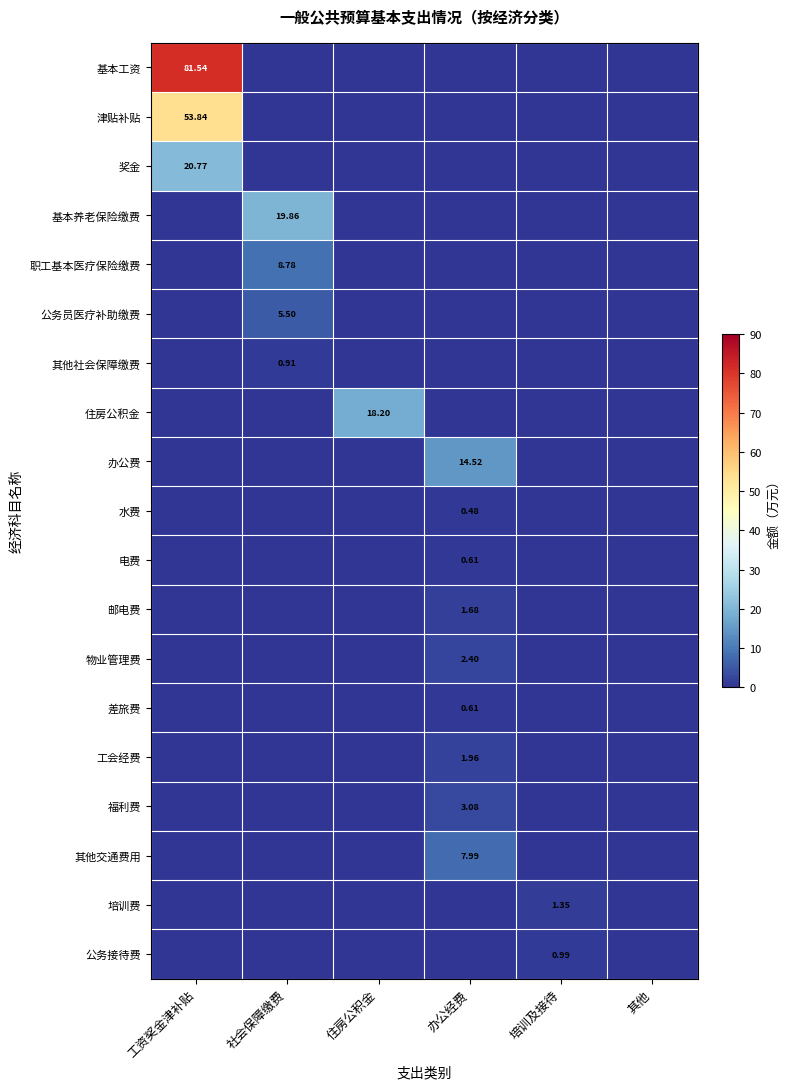

Is the value of 奖金 at 工资奖金津补贴 greater than the value of 职工基本医疗保险缴费 at 社会保障缴费?

Yes